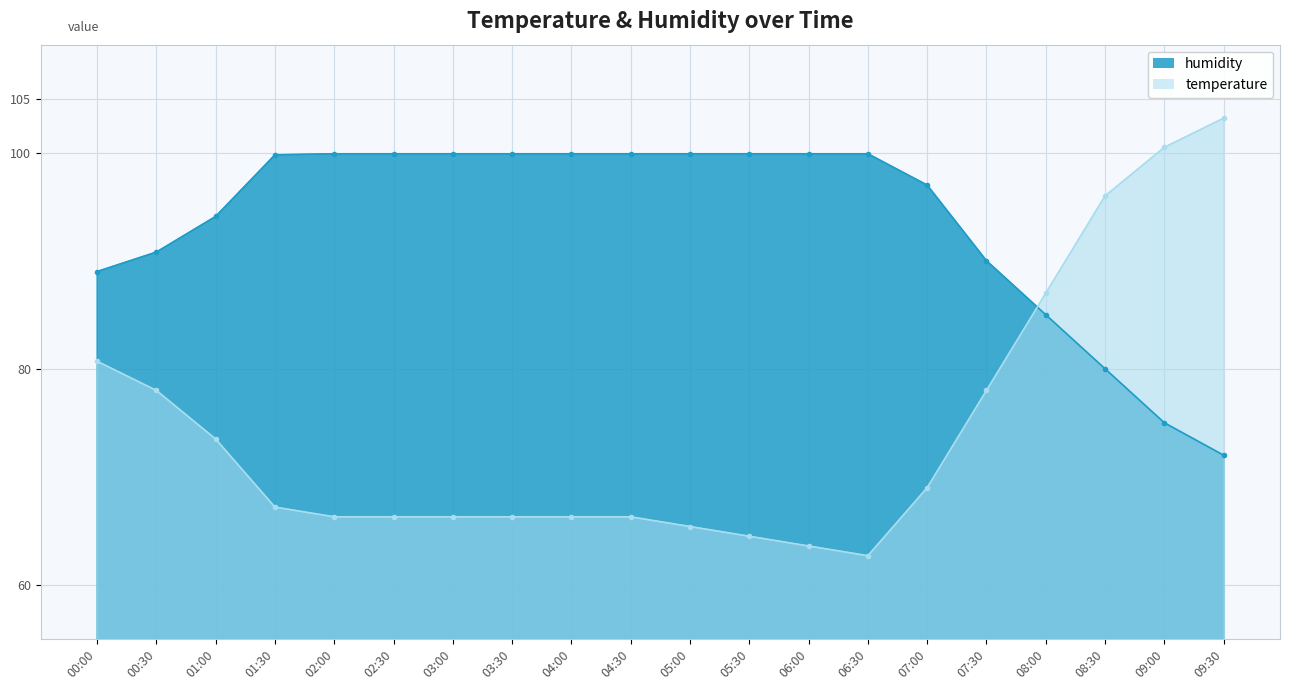

Reading left to right, what are all the values shown in this chart?

humidity: 00:00=89.0	00:30=90.8	01:00=94.1	01:30=99.8	02:00=99.9	02:30=99.9	03:00=99.9	03:30=99.9	04:00=99.9	04:30=99.9	05:00=99.9	05:30=99.9	06:00=99.9	06:30=99.9	07:00=97.0	07:30=90.0	08:00=85.0	08:30=80.0	09:00=75.0	09:30=72.0
temperature: 00:00=80.7	00:30=78.0	01:00=73.5	01:30=67.2	02:00=66.3	02:30=66.3	03:00=66.3	03:30=66.3	04:00=66.3	04:30=66.3	05:00=65.4	05:30=64.5	06:00=63.6	06:30=62.7	07:00=69.0	07:30=78.0	08:00=87.0	08:30=96.0	09:00=100.5	09:30=103.2